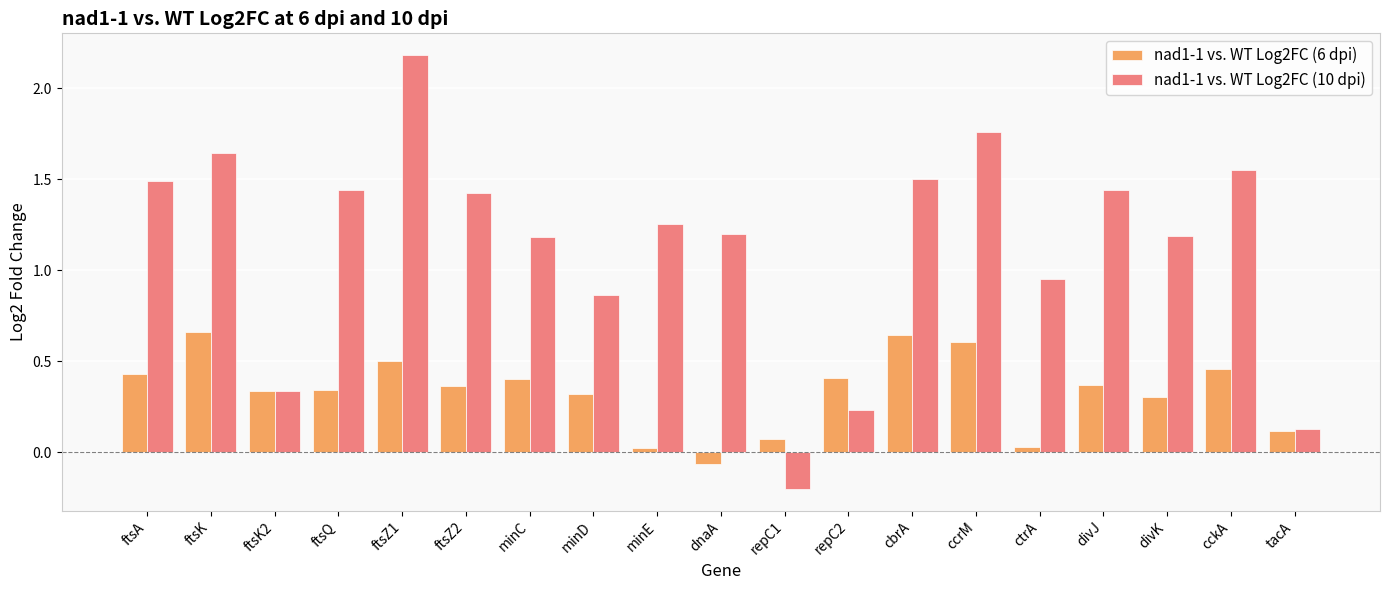

Which series changed the most between cckA and tacA?

nad1-1 vs. WT Log2FC (10 dpi)